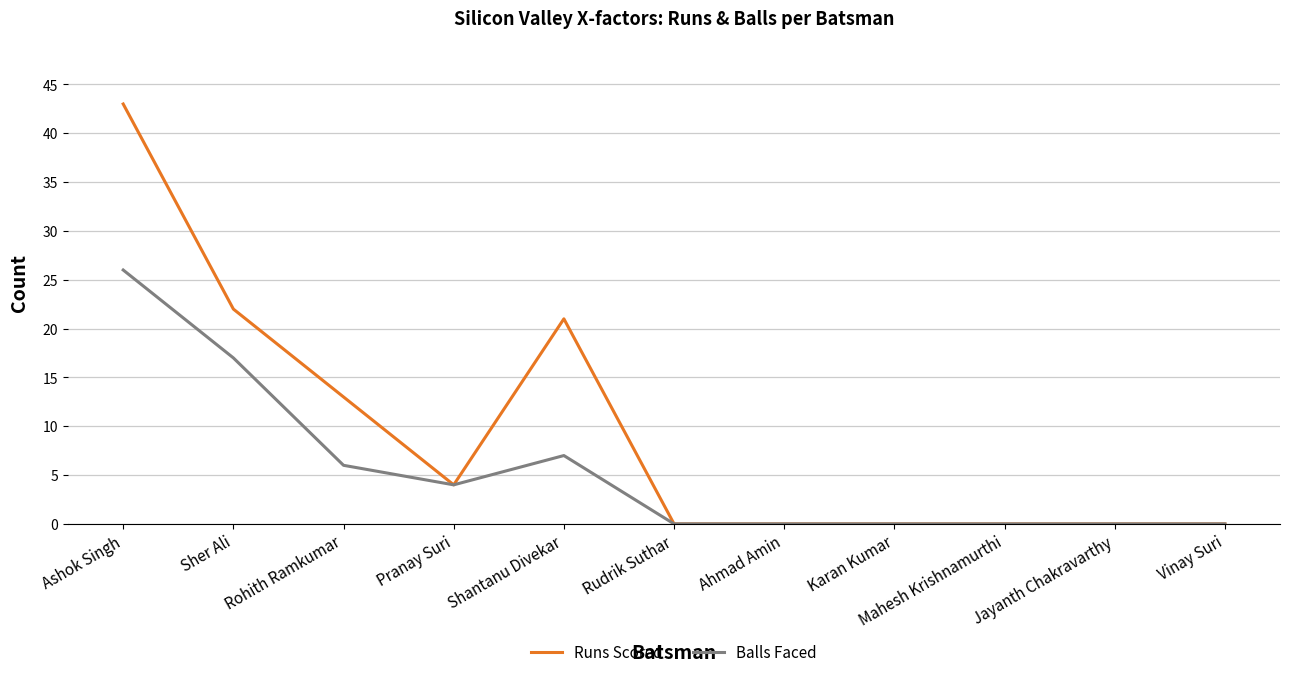

Is the value of Balls Faced at Ashok Singh greater than the value of Runs Scored at Jayanth Chakravarthy?

Yes